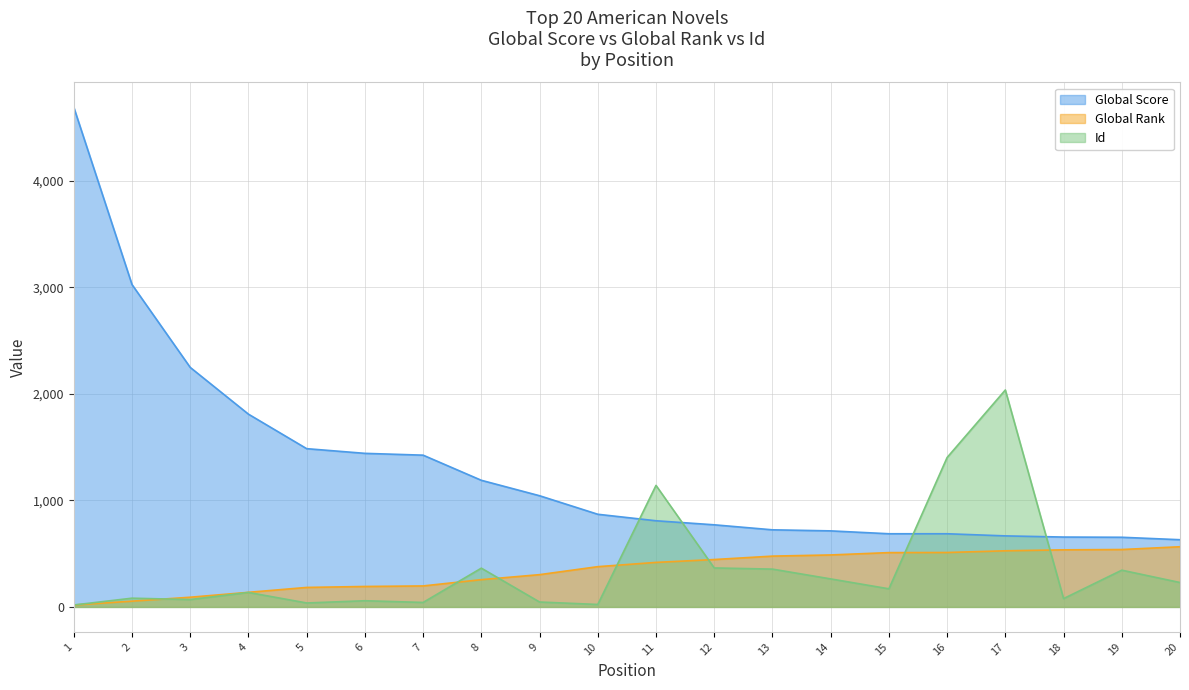

Which series has the widest spread of values?

Global Score